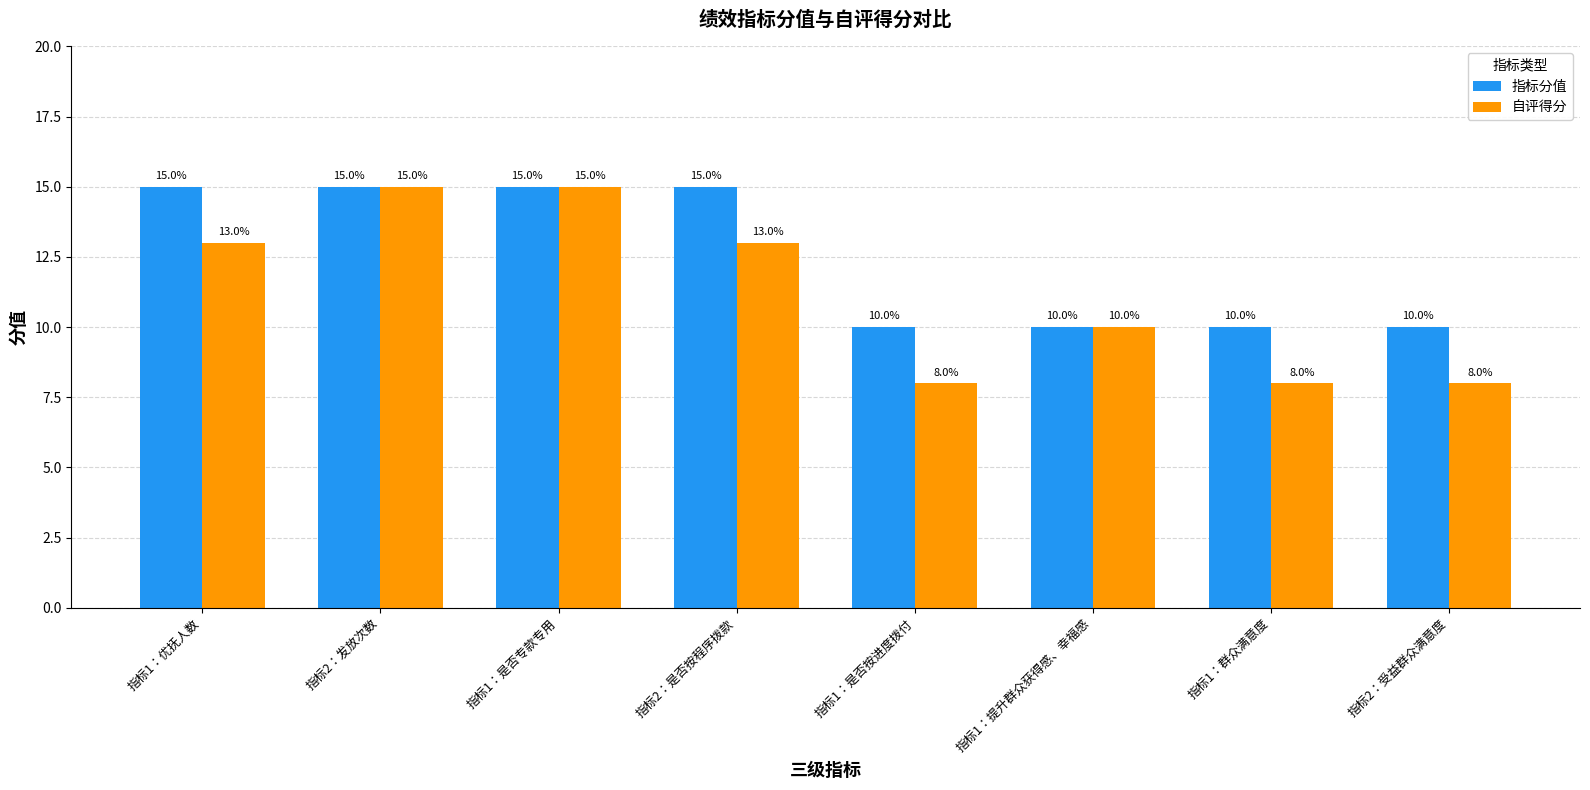

Reading left to right, extract all data points from this chart.

指标分值: 15	15	15	15	10	10	10	10
自评得分: 13	15	15	13	8	10	8	8